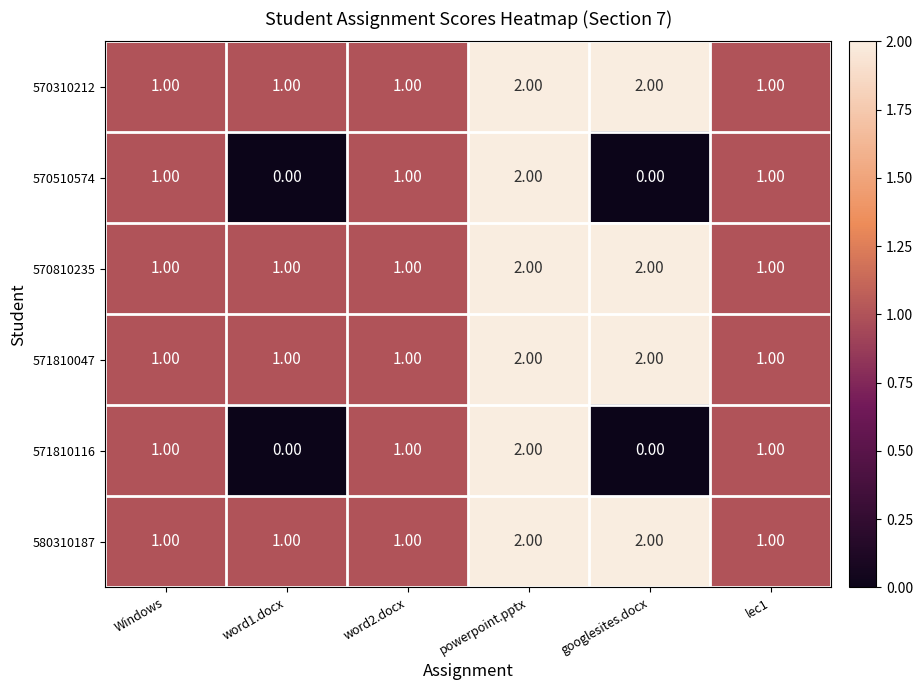

At which category is the sum across all series the highest?

powerpoint.pptx